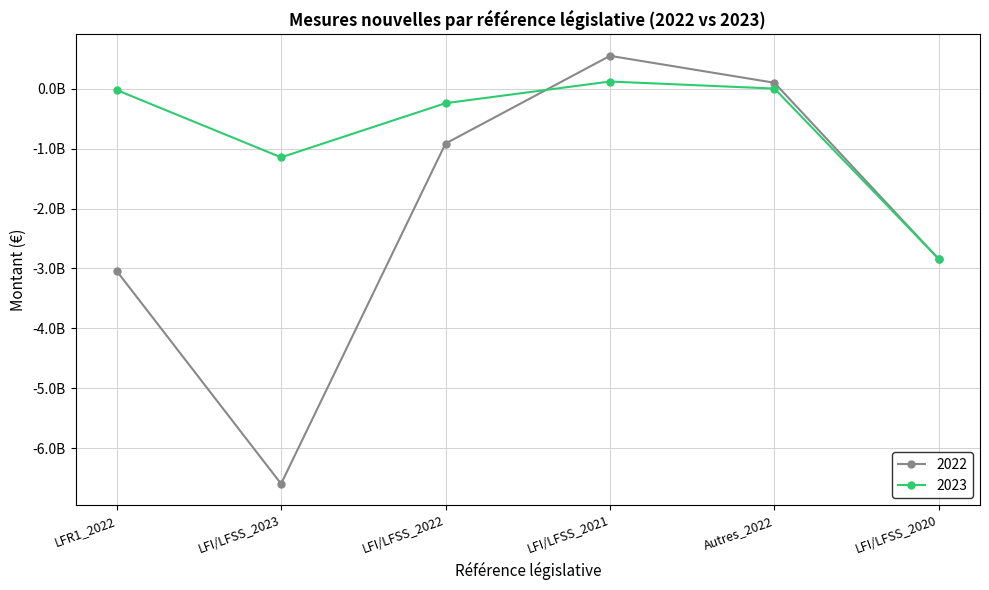

What is the difference between the 2023 values at LFI/LFSS_2022 and LFR1_2022?

219431855.5